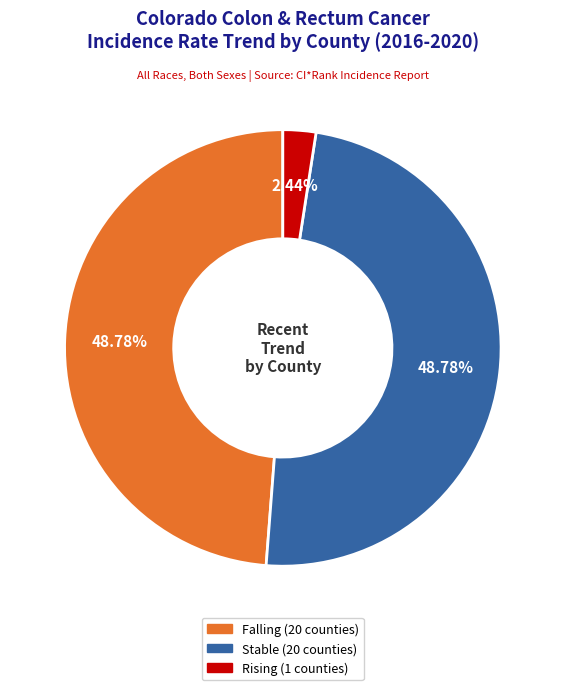

To the nearest percent, what is the difference between the largest and smallest slice percentages?

46%